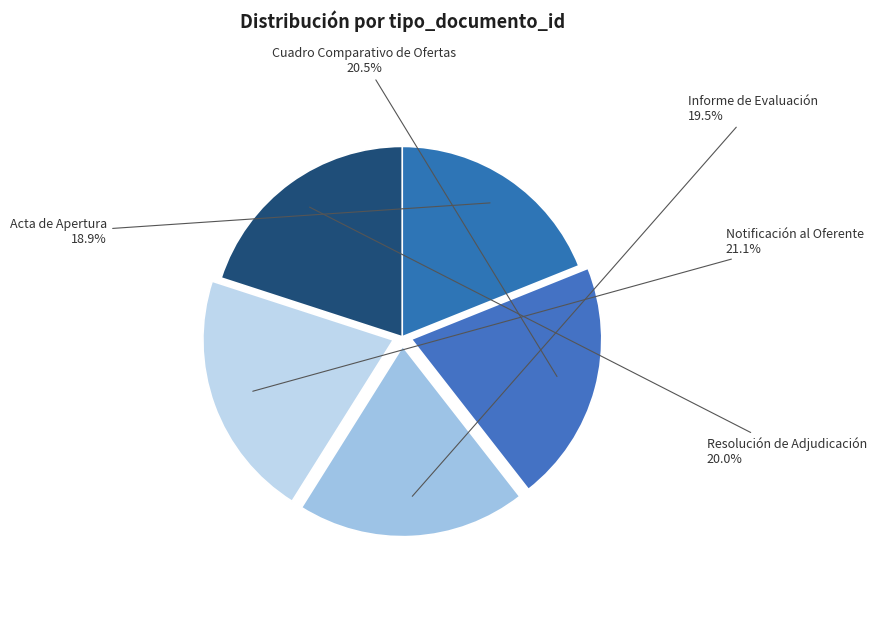

Rank the categories by value from highest to lowest.

Notificación al Oferente, Cuadro Comparativo de Ofertas, Resolución de Adjudicación, Informe de Evaluación, Acta de Apertura